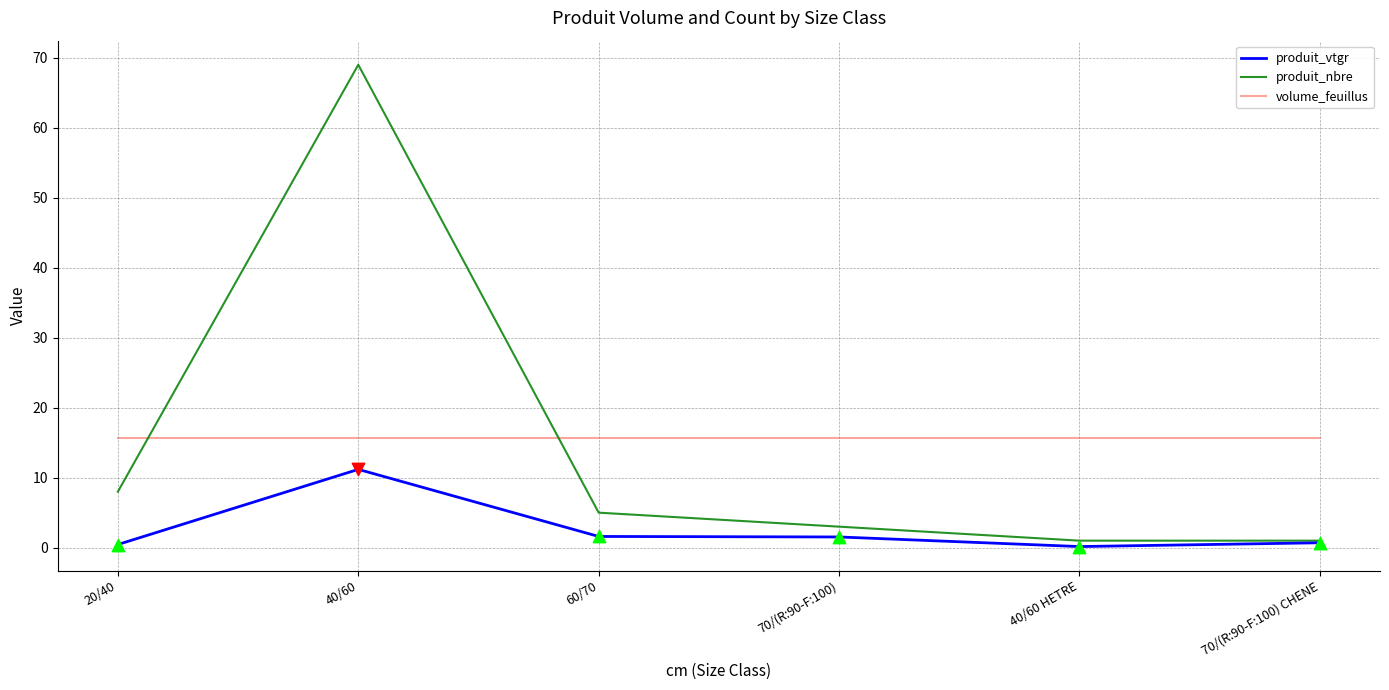

At how many categories does at least one series exceed 5?

6